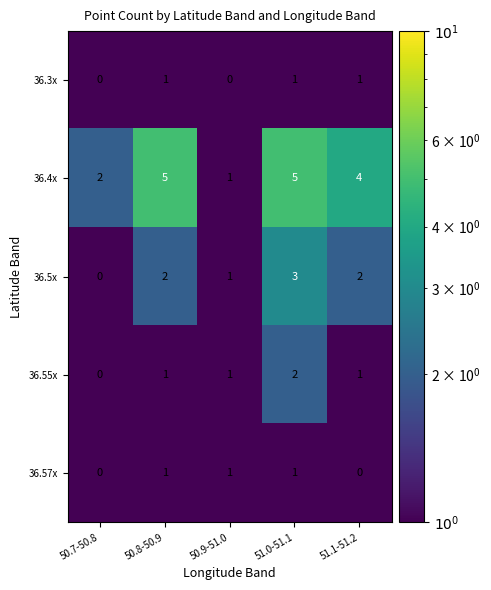

What is the total value across all series at 51.1-51.2?

8